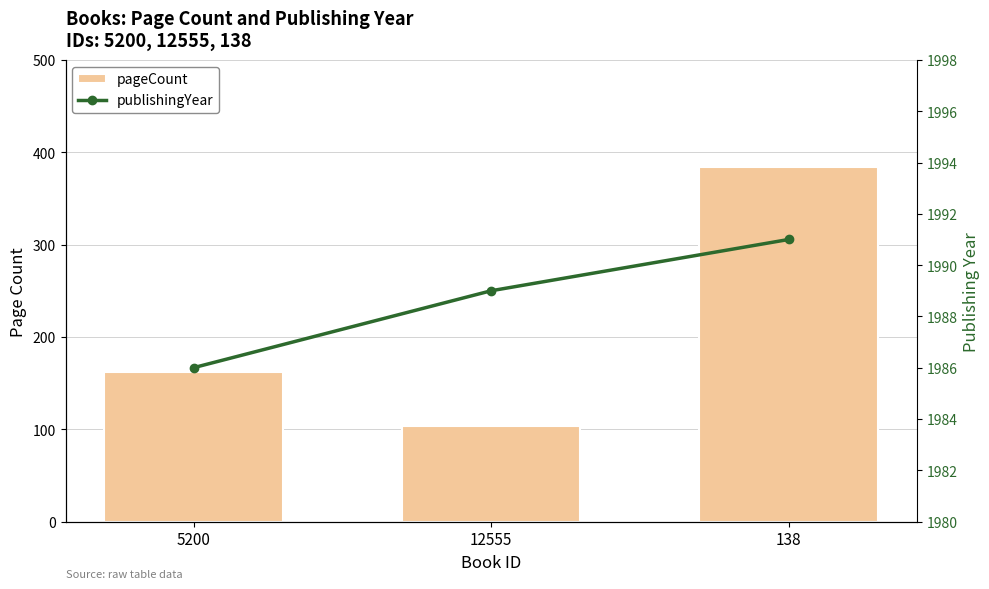

The pageCount series shows 162 at 5200. True or false?

True